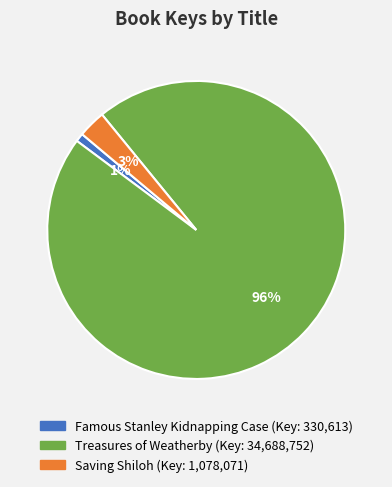

Which slice is the largest?

Treasures of Weatherby